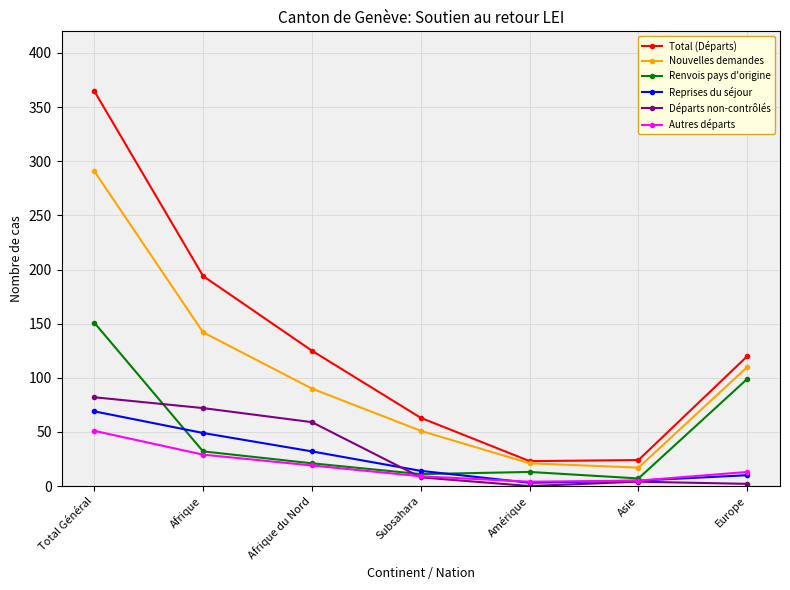

What is the spread (max minus min) of values at Asie?

20